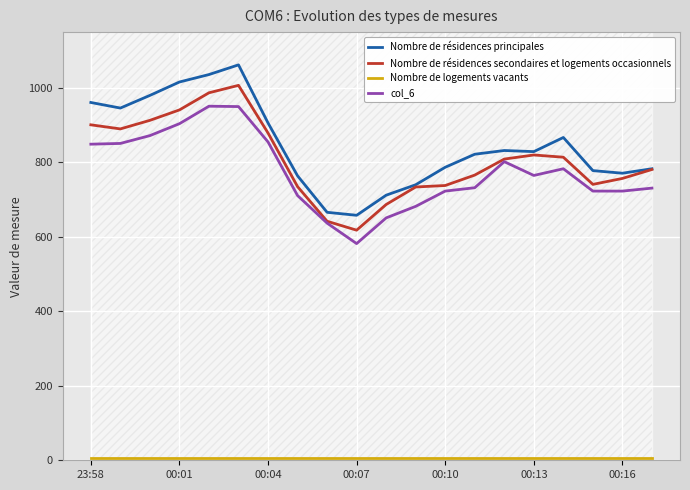

Which has a higher value, 17 or 14?

14